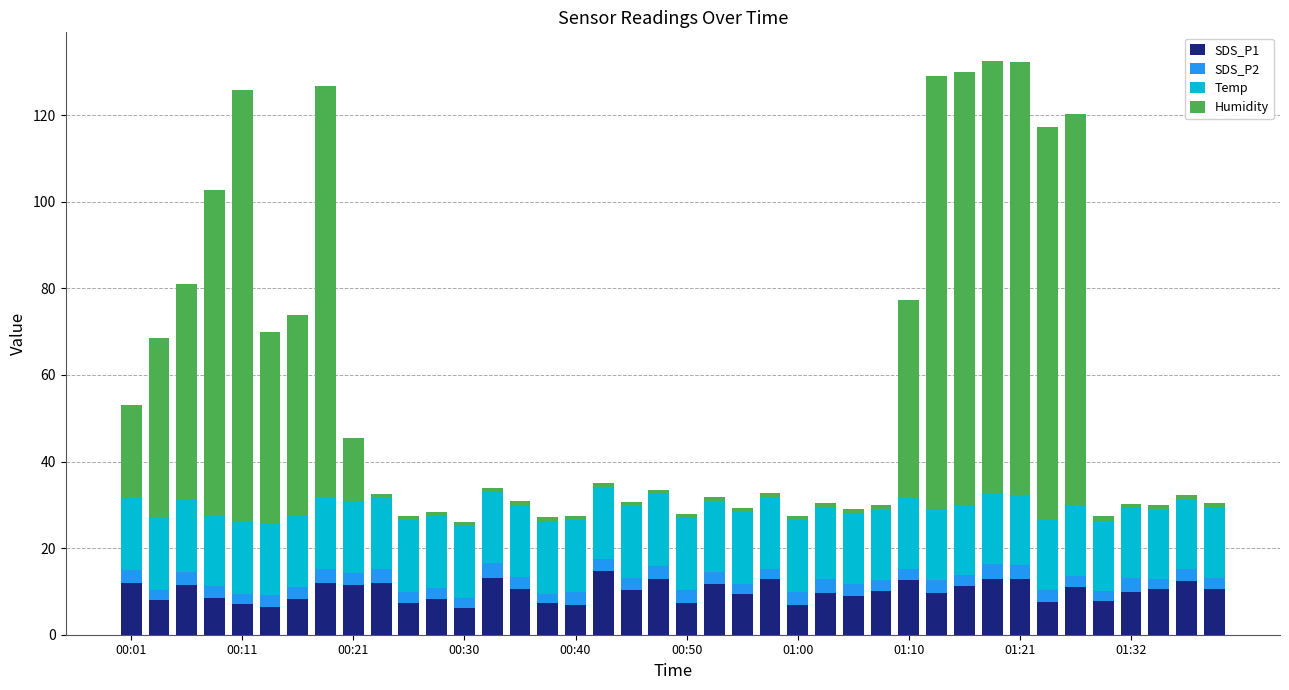

How many categories are shown in the chart?

40